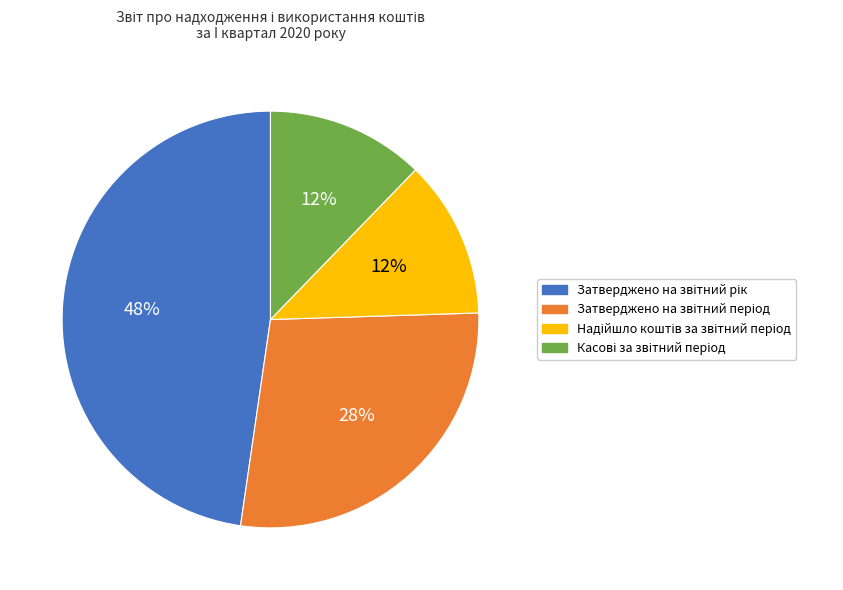

To the nearest percent, what is the average slice percentage?

25%